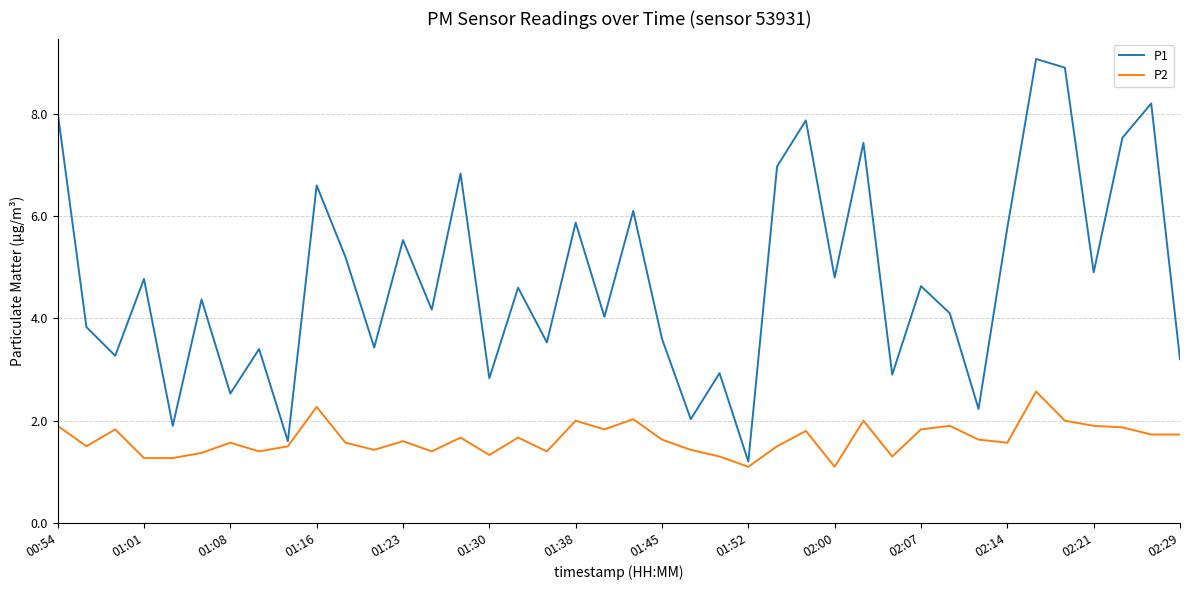

Which series has the largest total across all categories?

P1